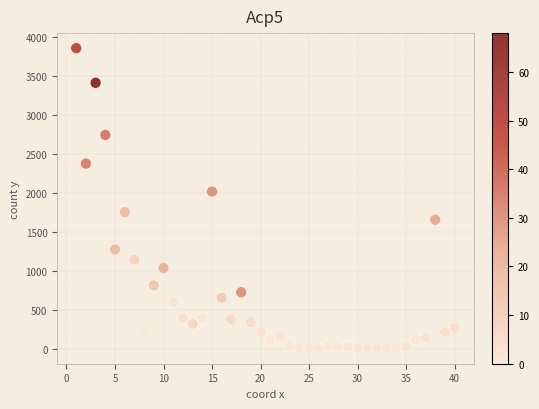

What is the range of Y values (max minus min)?

3858